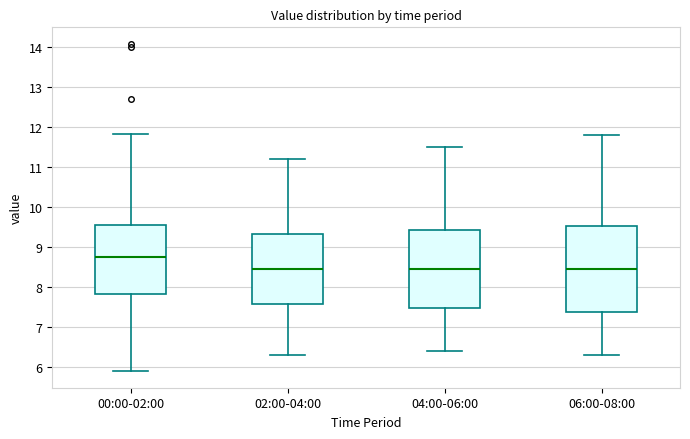

Reading left to right, read every box against the y-axis: the position of its median line, the range the box covers, and the ends of its whiskers. The values are not printed on the chart, so give them approximately, as read against the axis.

00:00-02:00: median 8.8, box 7.8 to 9.5, whiskers 5.9 to 11.8
02:00-04:00: median 8.5, box 7.6 to 9.3, whiskers 6.3 to 11.2
04:00-06:00: median 8.5, box 7.5 to 9.4, whiskers 6.4 to 11.5
06:00-08:00: median 8.5, box 7.4 to 9.5, whiskers 6.3 to 11.8